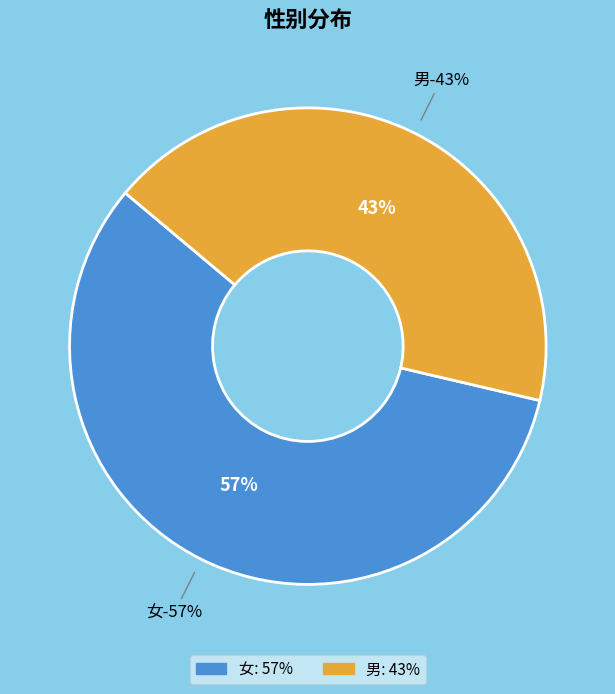

Is it true that 女 is 57% of the pie?

True